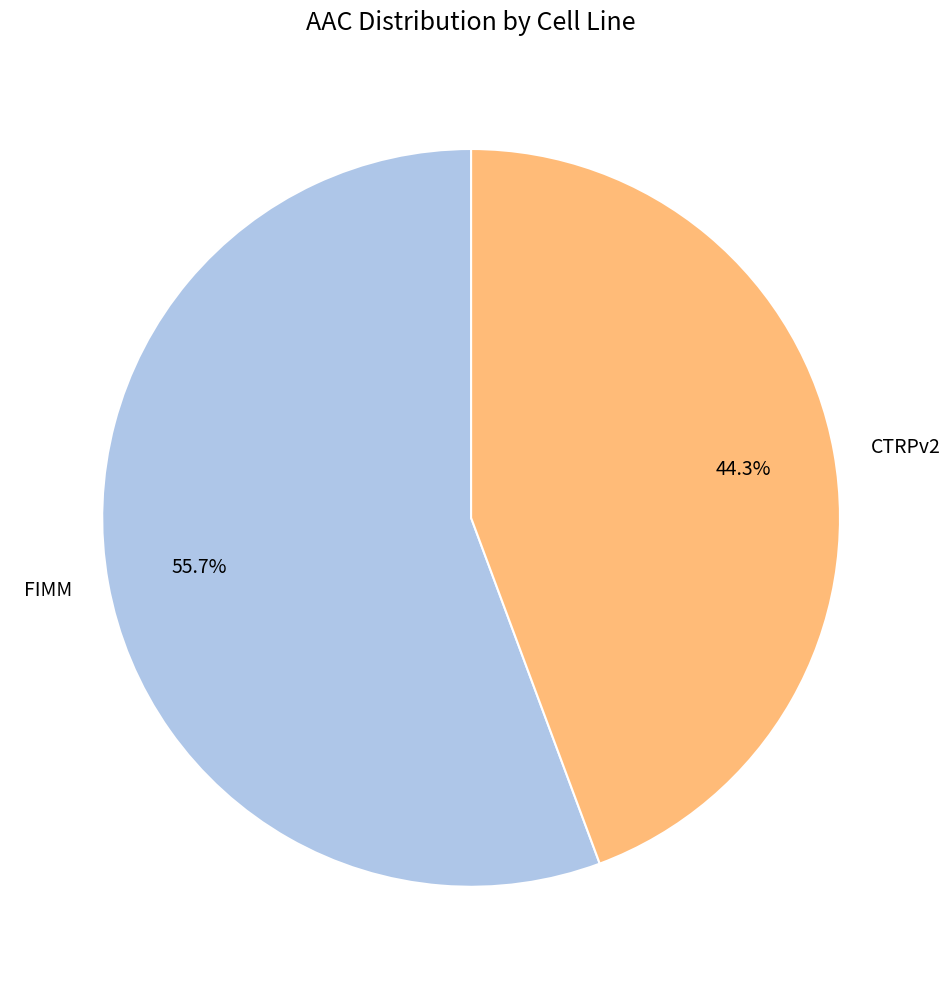

How many segments does this pie chart have?

2